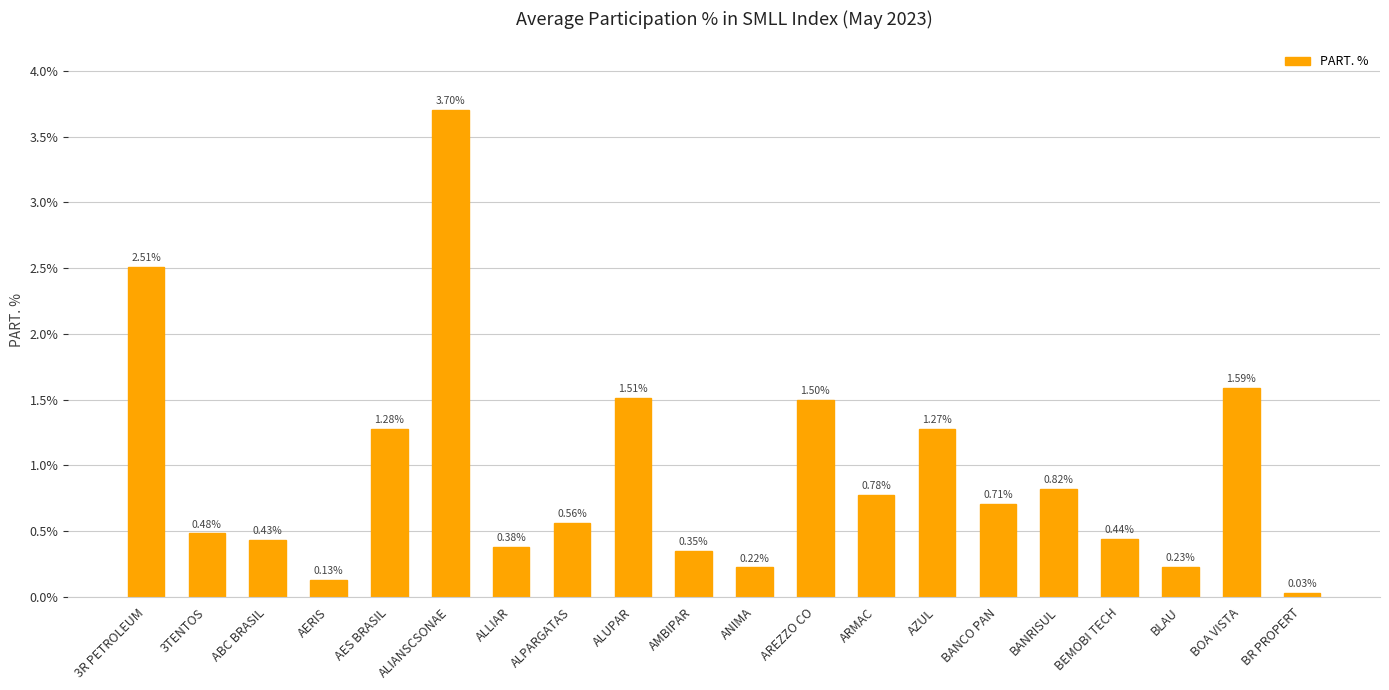

What is the label of the 3rd bar from the left?

ABC BRASIL